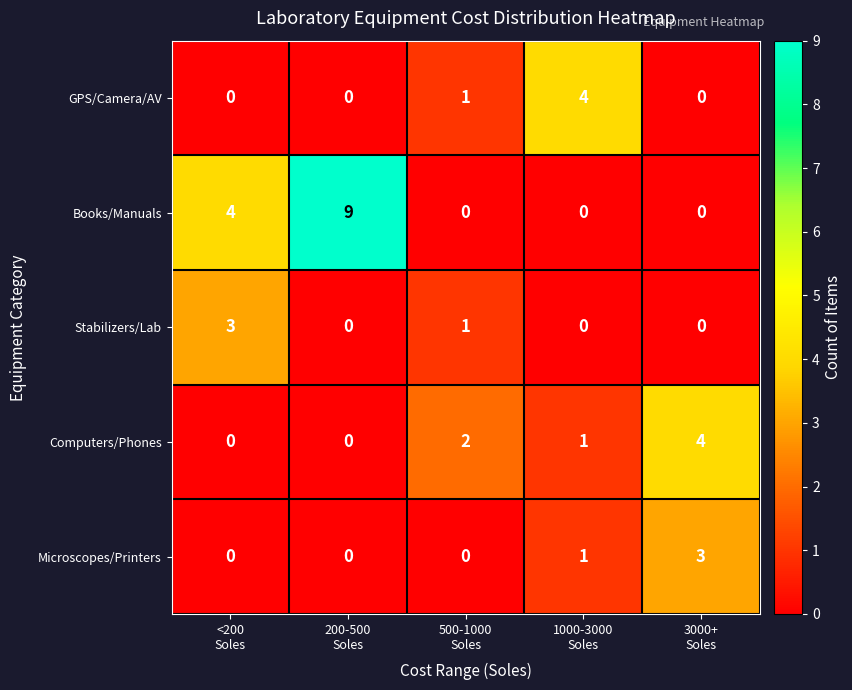

Count the Computers/Phones values in the range 0 to 2.

4